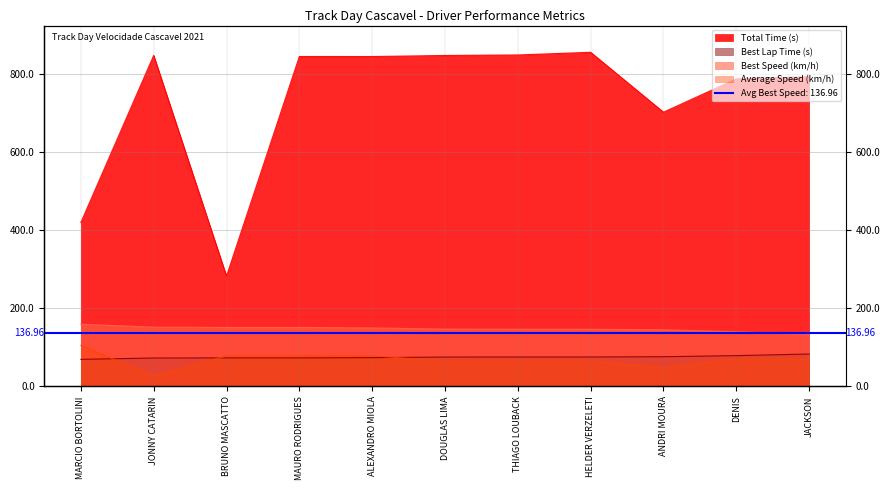

The Total Time (s) series shows 854.9 at HELDER VERZELETI. True or false?

True